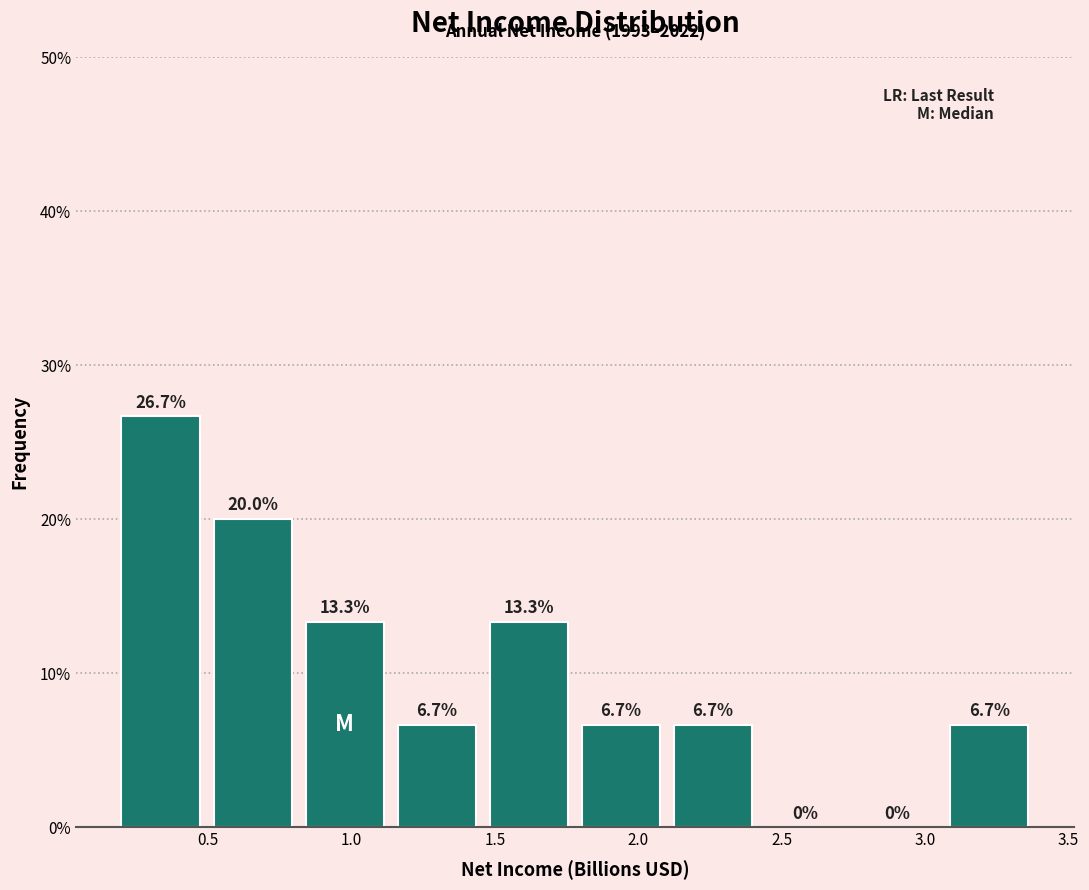

What is the height of the bar covering 2.10 to 2.40 on the x-axis? The bar edges are not printed on the chart, so give them approximately, as read against the axis.

6.7